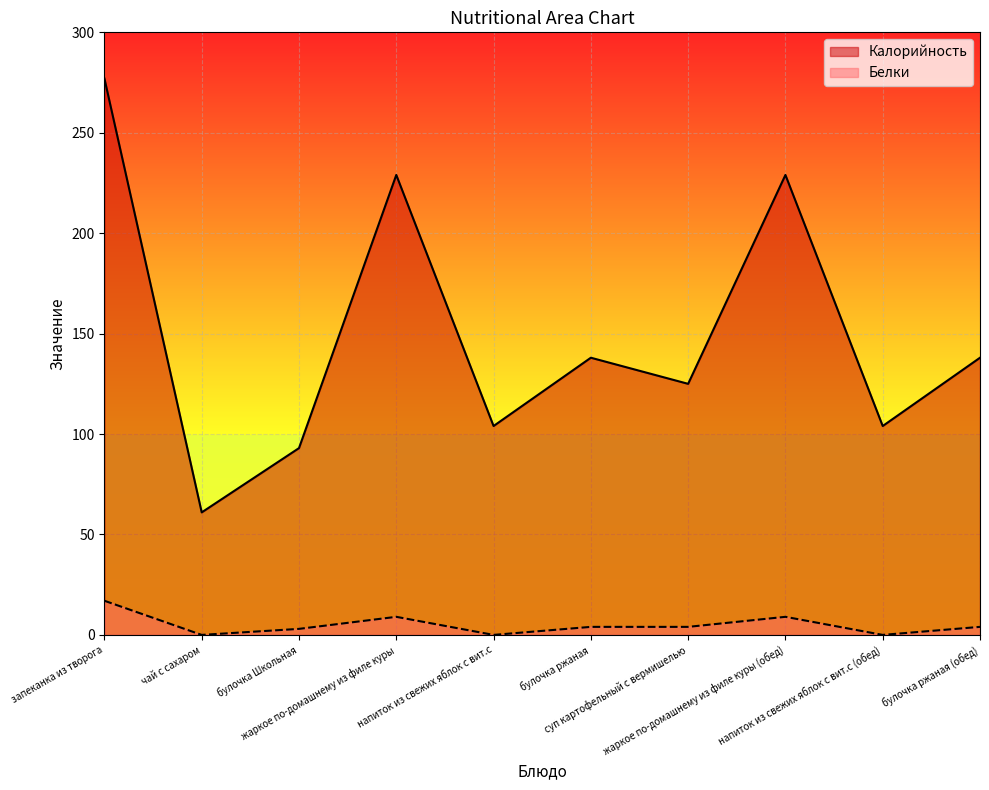

Between булочка Школьная and жаркое по-домашнему из филе куры (обед), which series saw the biggest shift?

Калорийность